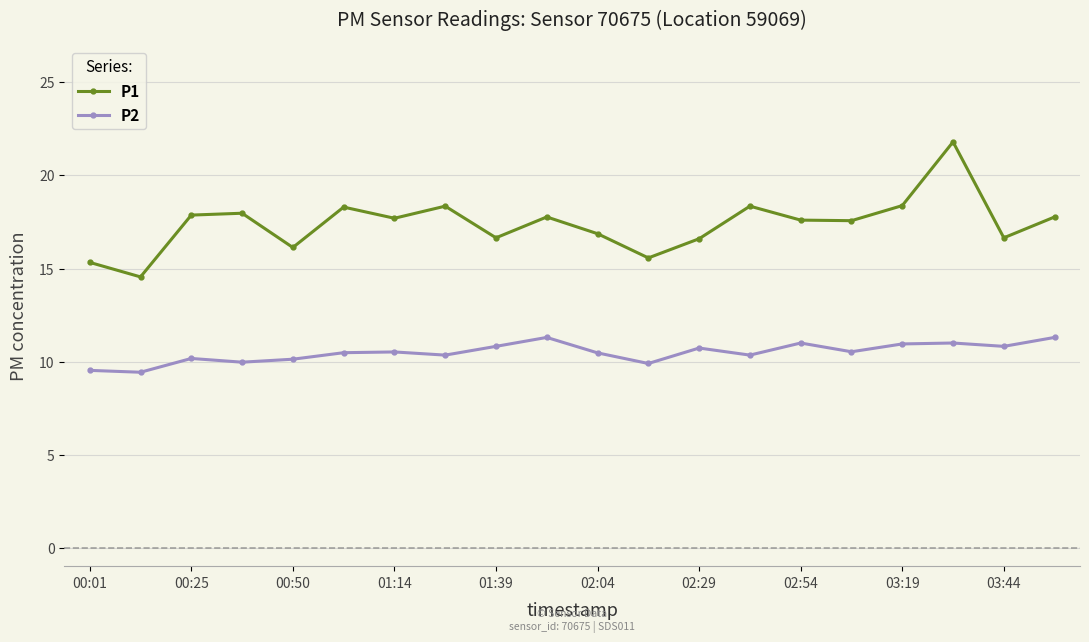

List the series in order of their overall mean, lowest first.

P2, P1